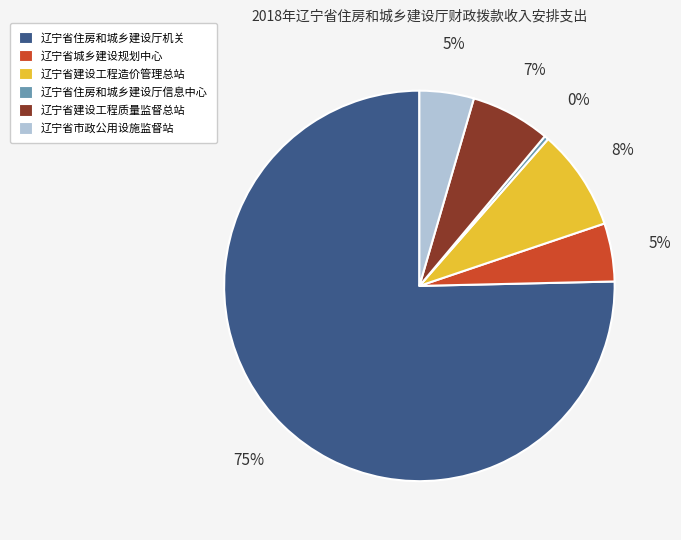

Is the sum of 辽宁省市政公用设施监督站 and 辽宁省建设工程质量监督总站 greater than half?

No